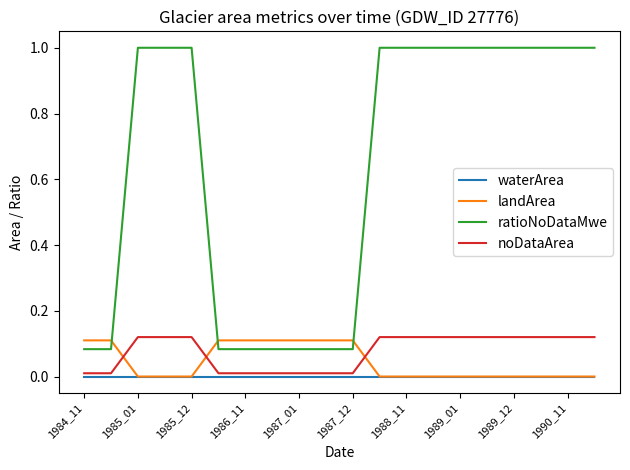

True or false: ratioNoDataMwe and waterArea intersect in this chart.

False